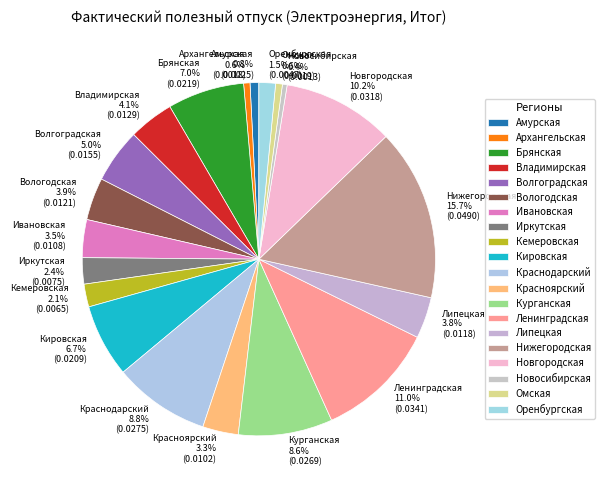

Does any single category account for the majority?

No